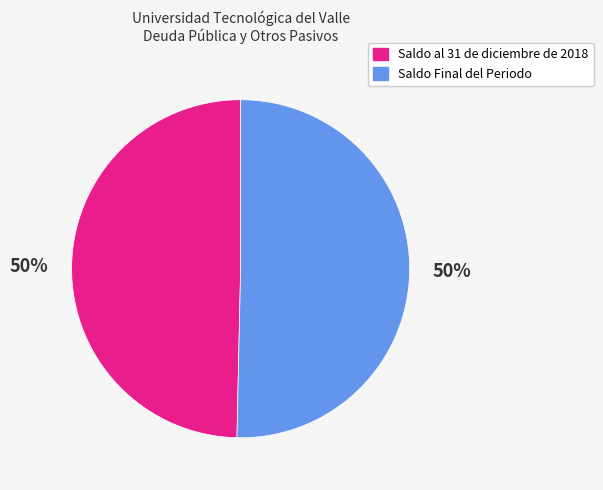

Is it true that Saldo Final del Periodo is 55% of the pie?

False